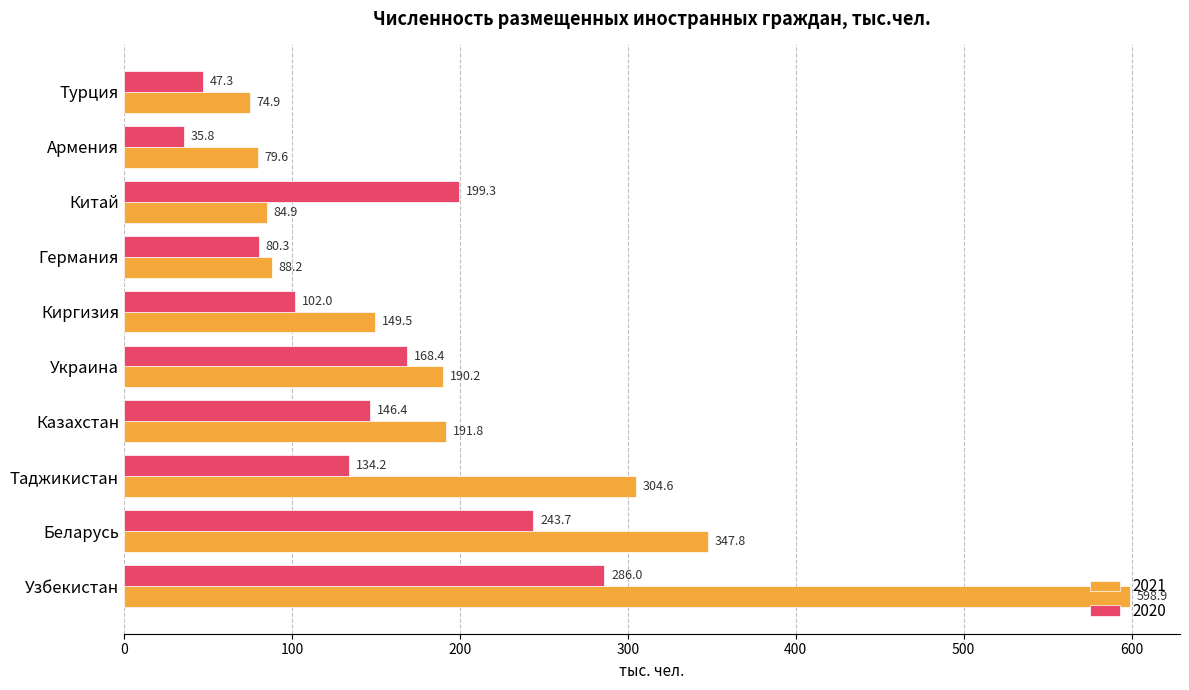

Read the 2020 value at Украина.

168.4